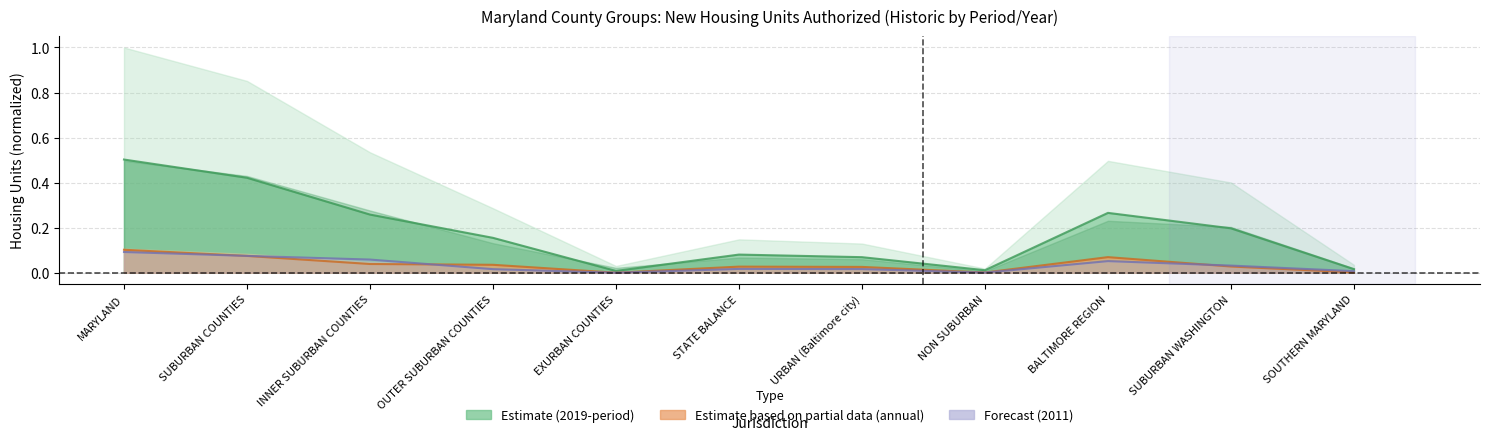

The 2015 series shows 0.0 at SUBURBAN COUNTIES. True or false?

False